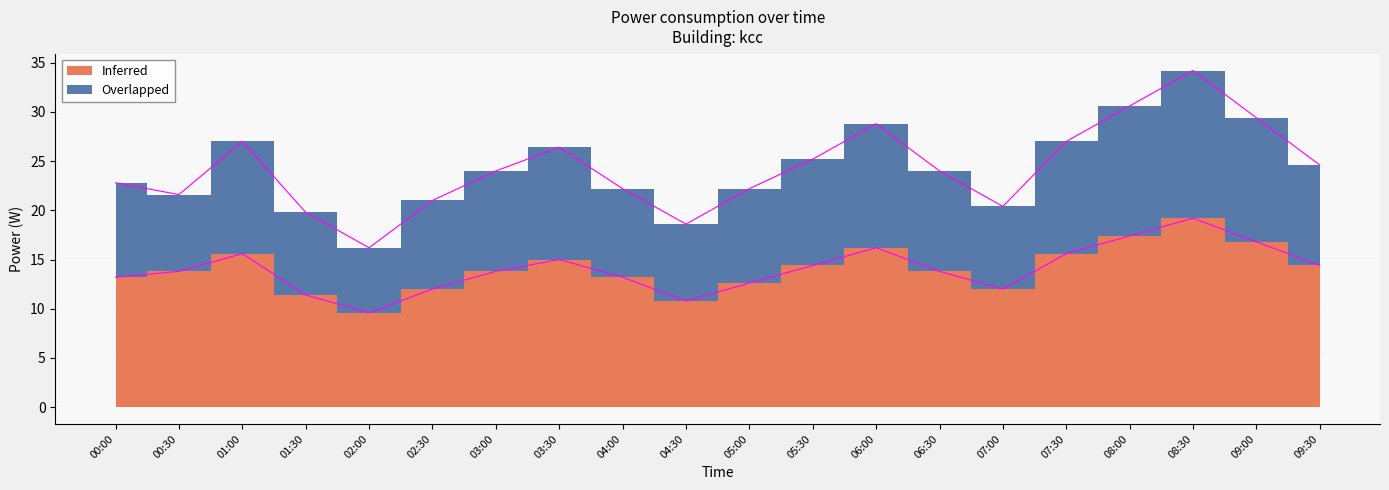

At which category is the sum across all series the highest?

08:30